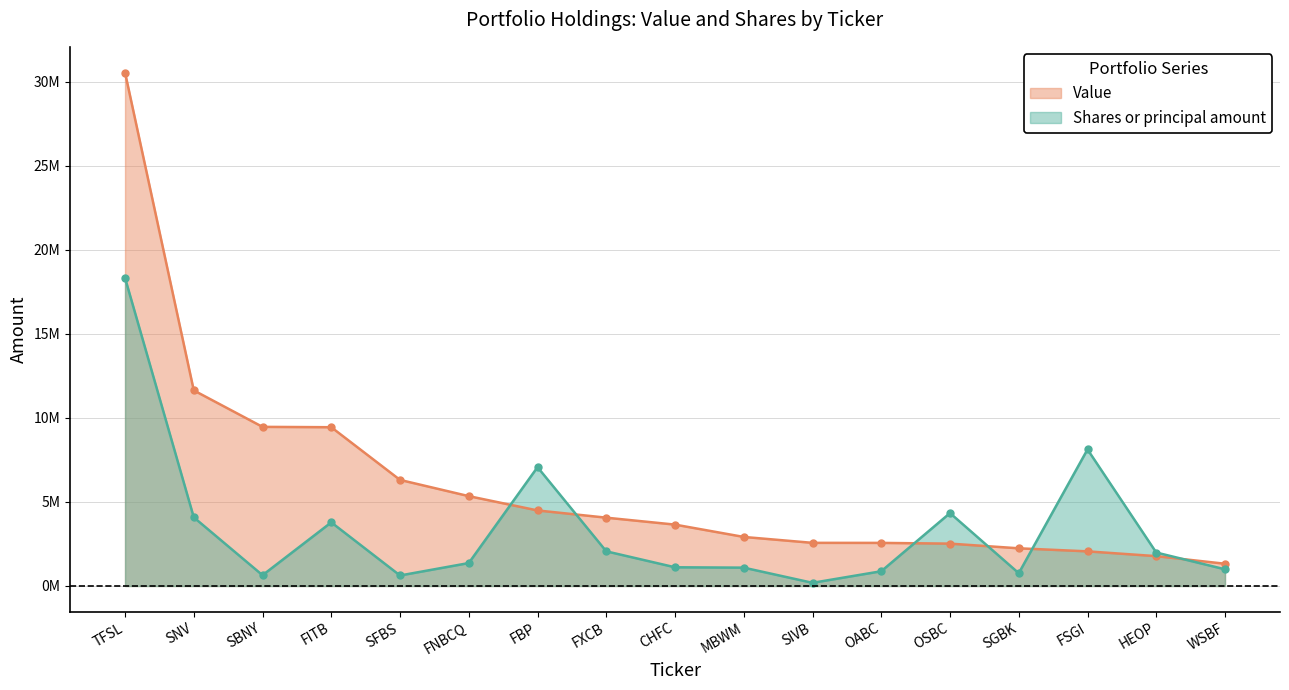

What is the average value of the Shares or principal amount series?

3377579.1